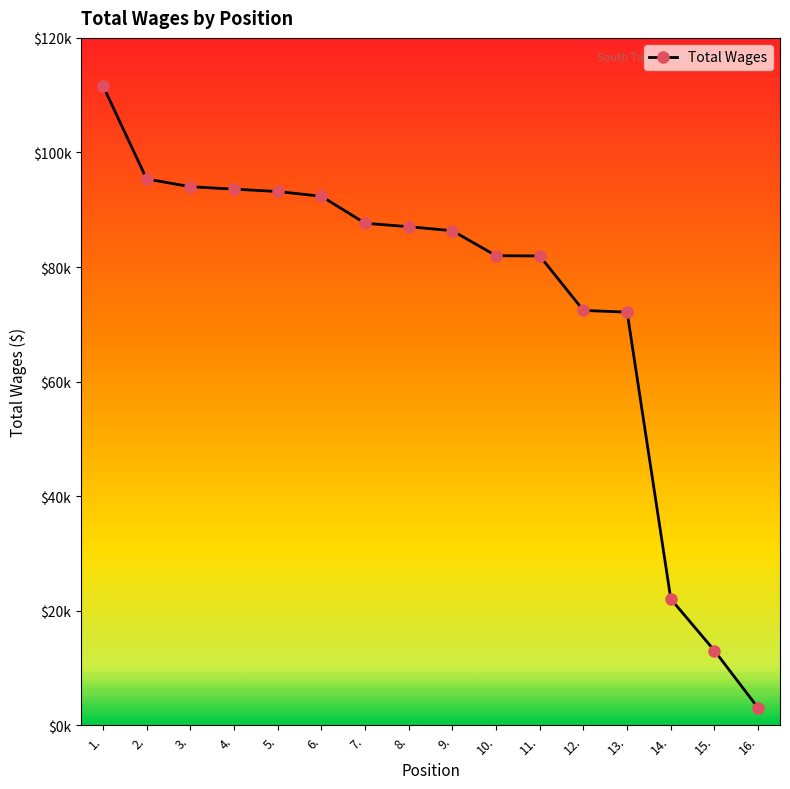

Reading right to left, transcribe all the data shown in this chart.

3009	13022	22047	72123	72420	81930	81968	86334	87036	87643	92351	93183	93595	94019	95369	111645